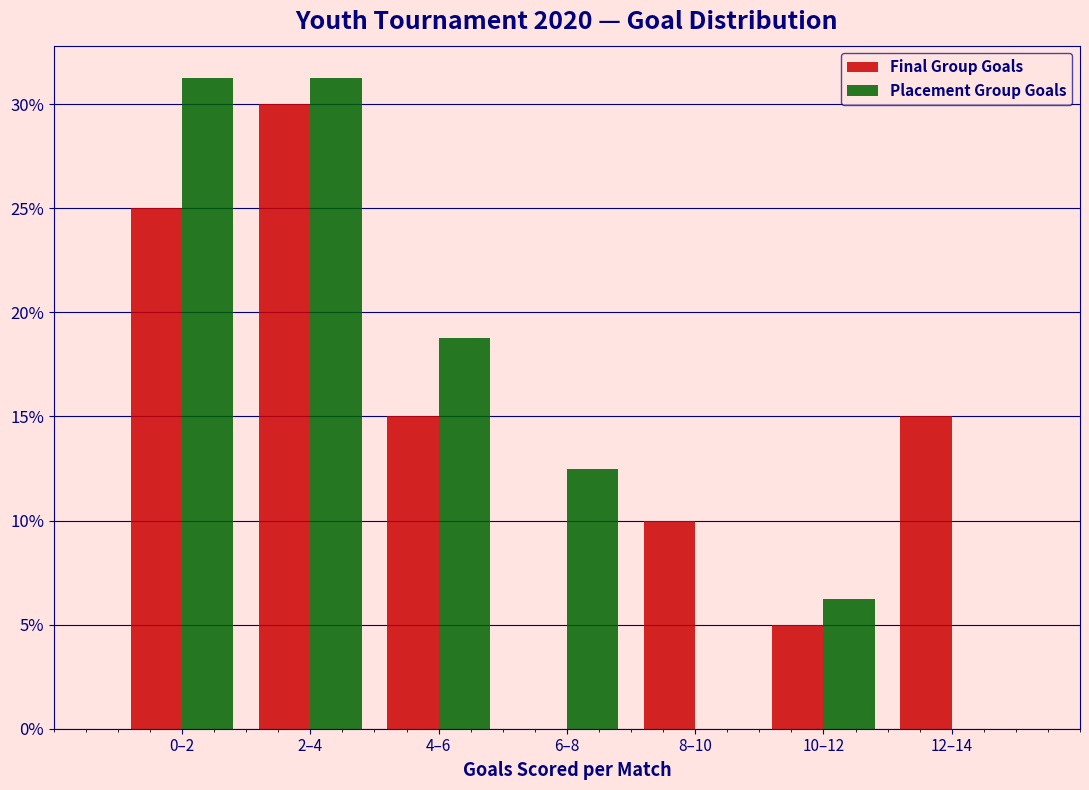

True or false: Placement Group Goals has a value of 6.2 at 10–12.

True